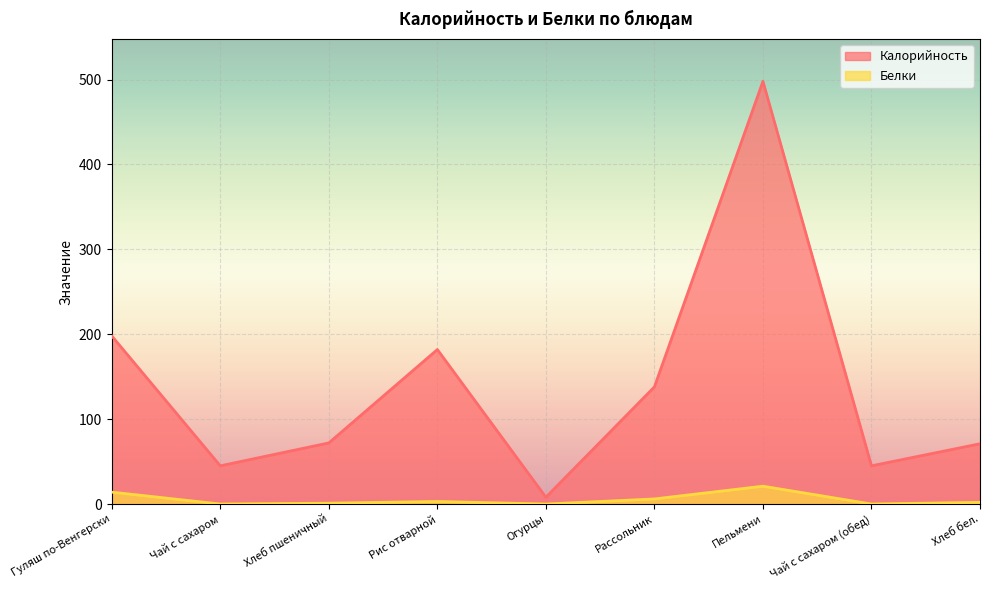

True or false: Белки and Калорийность cross at least once.

False